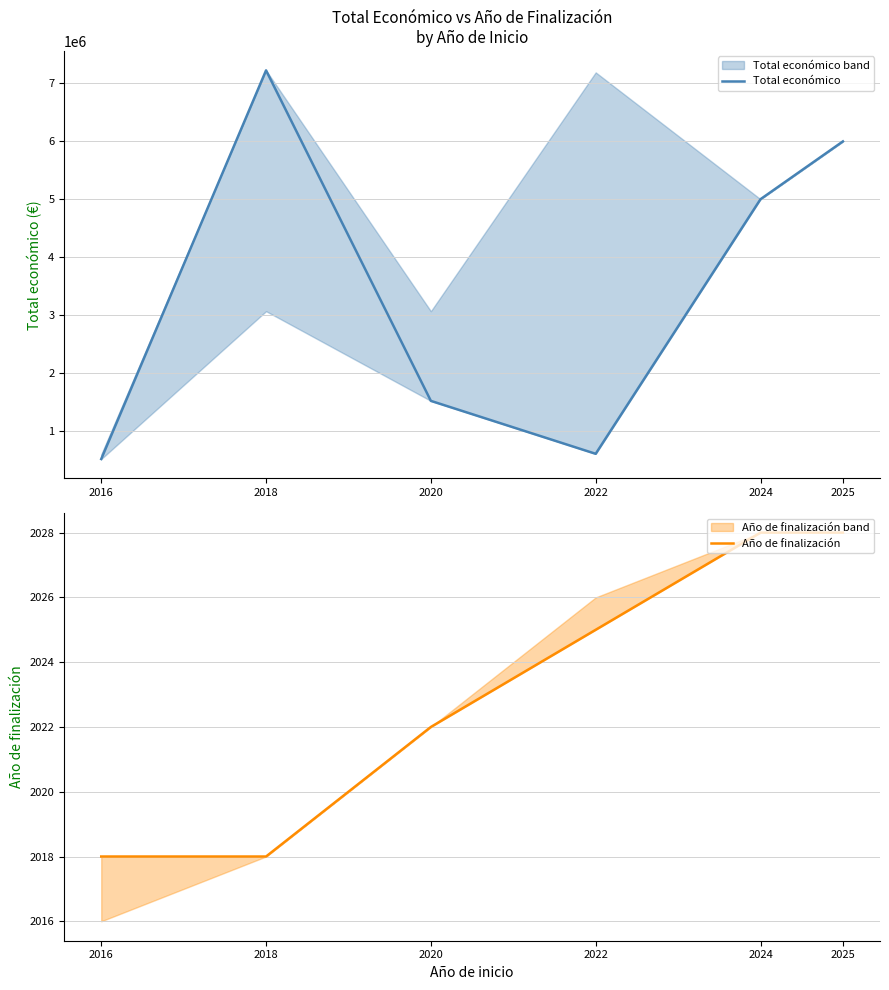

What are all the series names shown in the legend?

Total económico, Año de finalización